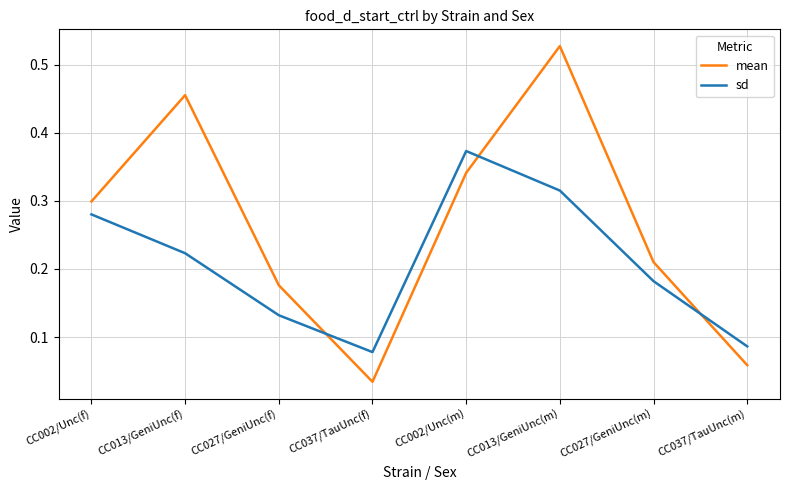

How many times do sd and mean cross each other?

3